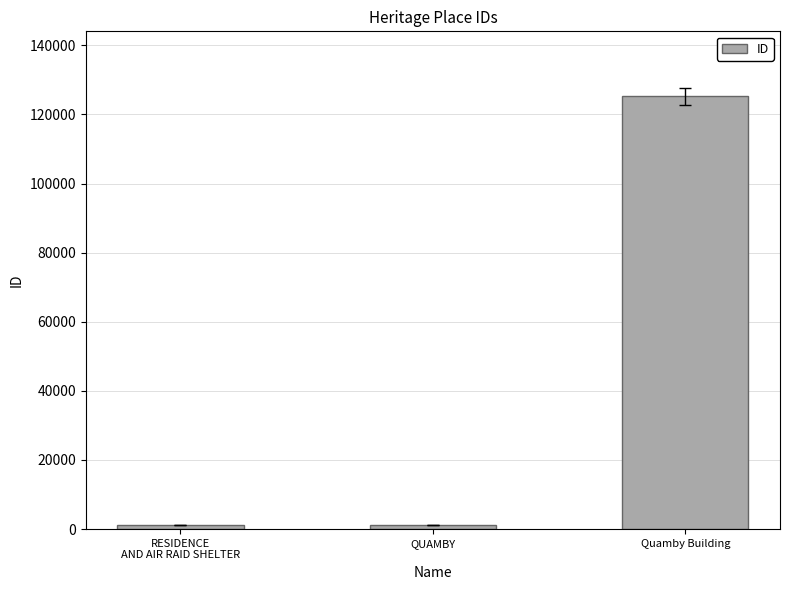

What is the label of the 3rd bar from the left?

Quamby Building